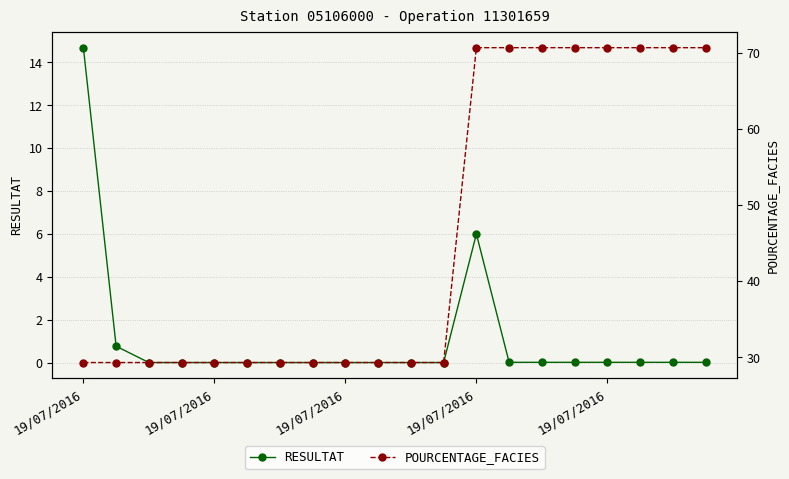

Reading left to right, what are all the values shown in this chart?

RESULTAT: 14.7	0.8	0.0	0.0	0.0	0.0	0.0	0.0	0.0	0.0	0.0	0.0	6.0	0.0	0.0	0.0	0.0	0.0	0.0	0.0
POURCENTAGE_FACIES: 29.3	29.3	29.3	29.3	29.3	29.3	29.3	29.3	29.3	29.3	29.3	29.3	70.7	70.7	70.7	70.7	70.7	70.7	70.7	70.7